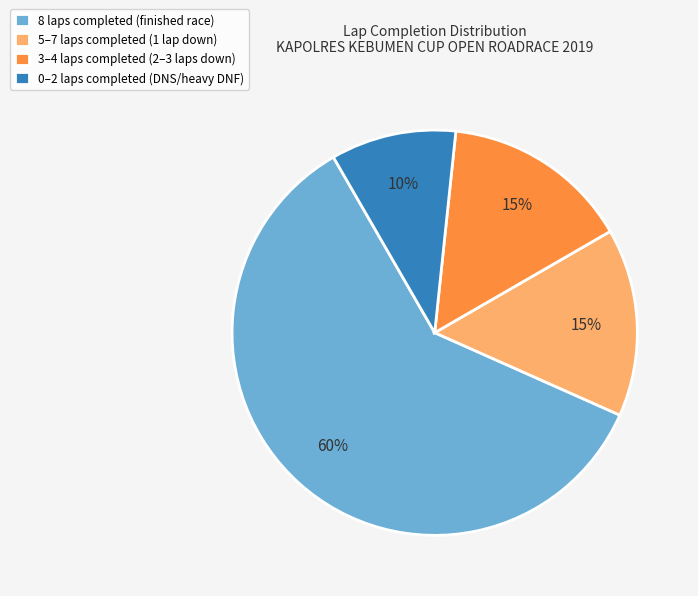

How many segments does this pie chart have?

4